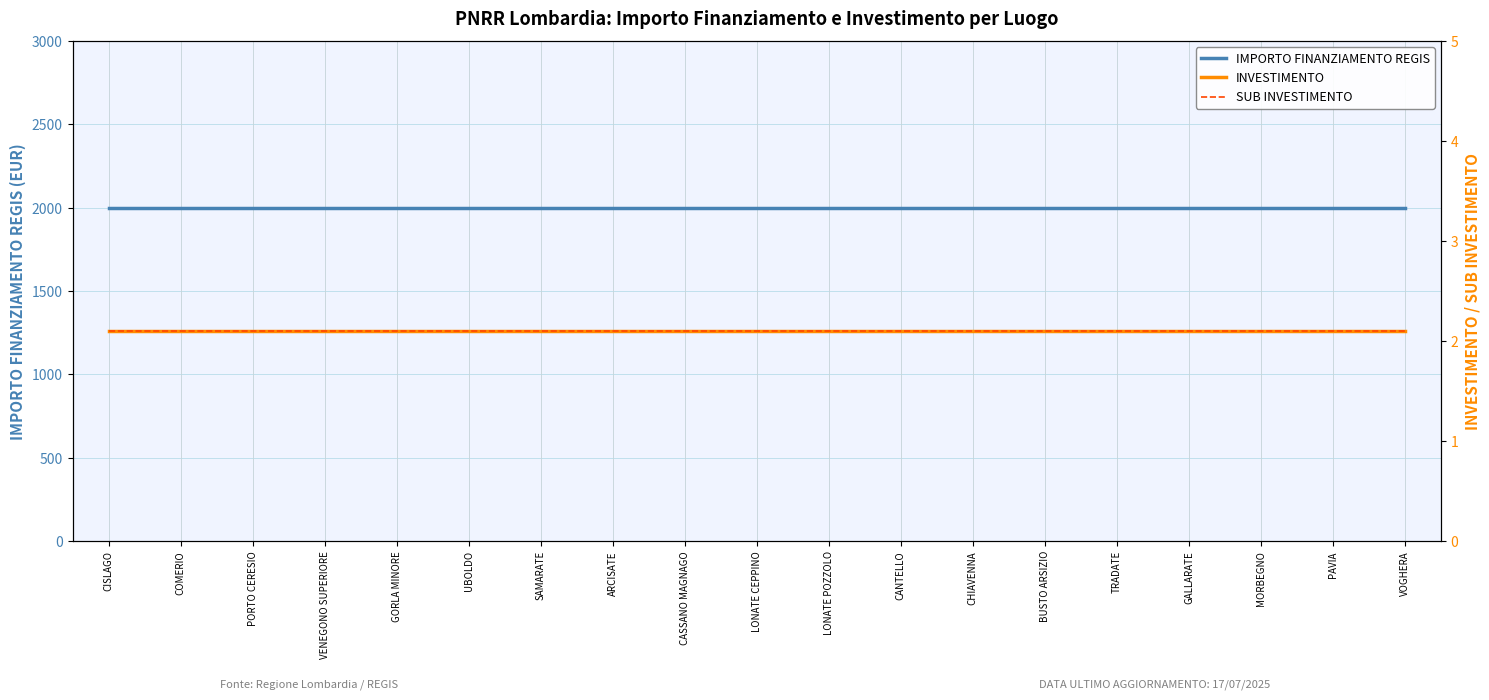

Between TRADATE and PAVIA, which series saw the biggest shift?

IMPORTO FINANZIAMENTO REGIS